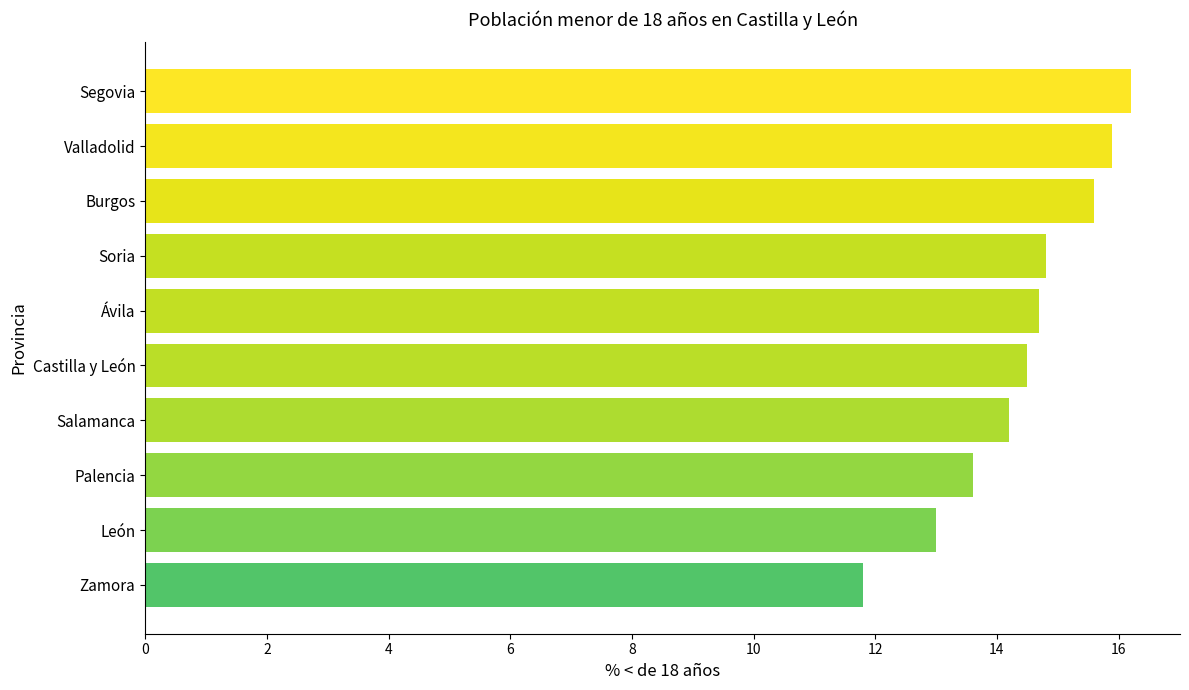

Where is the data nearest to the value 14?

Salamanca